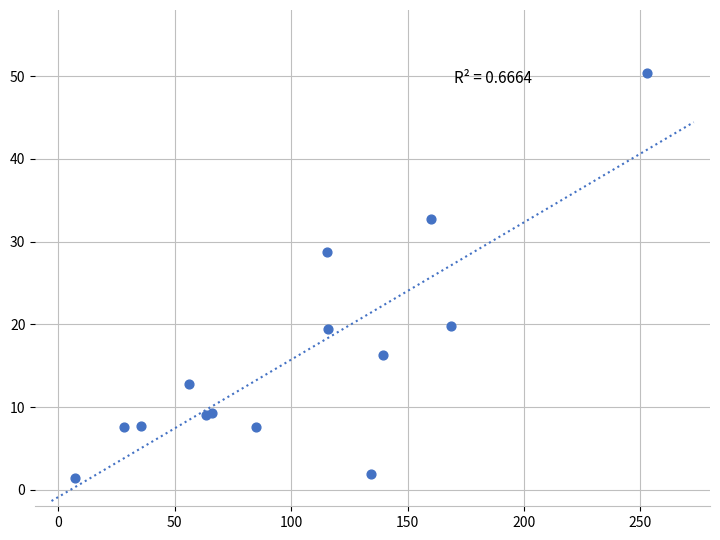

What Y value in the scatter plot is closest to 25?

28.7